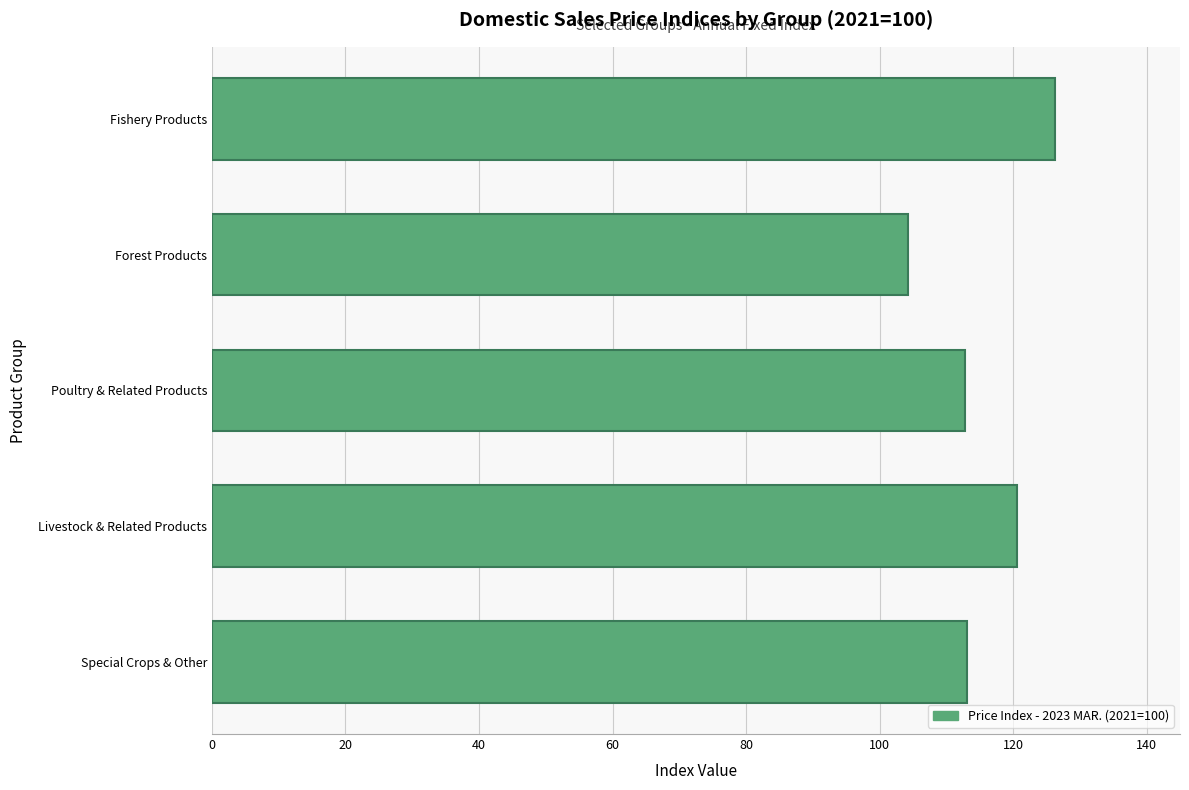

Which category has the lowest value across all series?

Forest Products